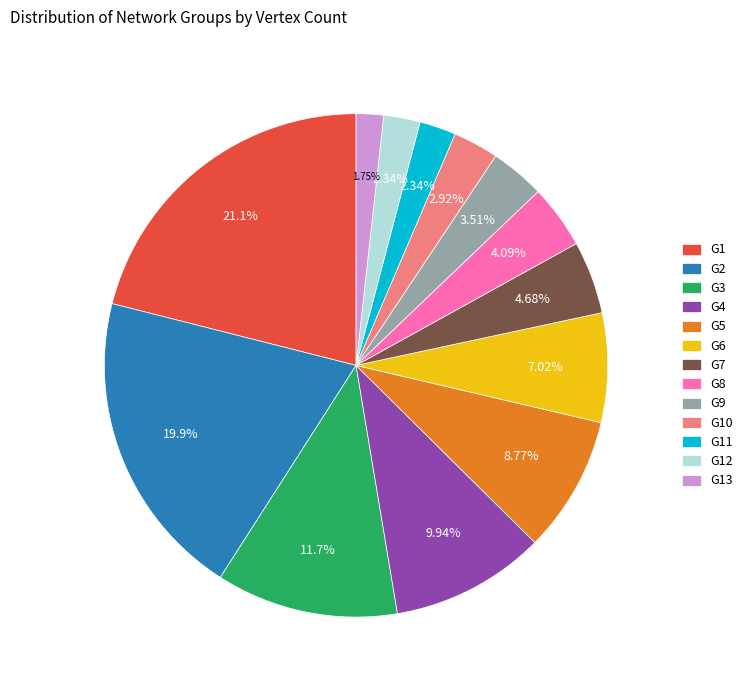

Count the number of slices in the pie.

13